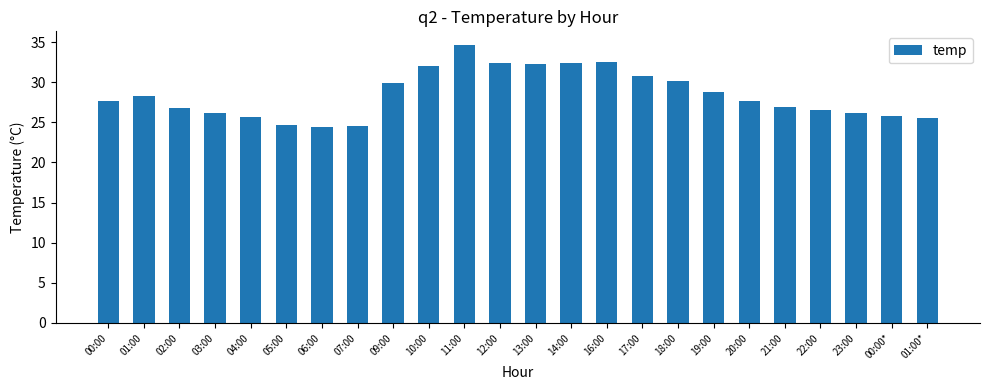

Approximately how many times larger is the value at 16:00 compared to 17:00?

1.1